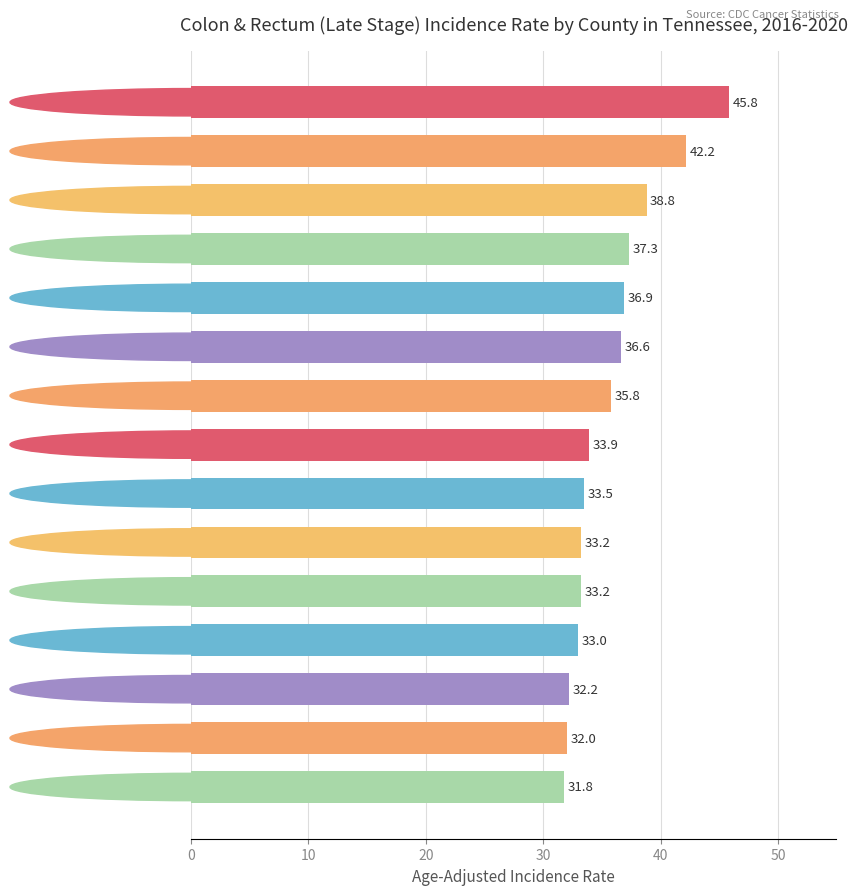

What is the difference between the maximum and minimum values?

14.0